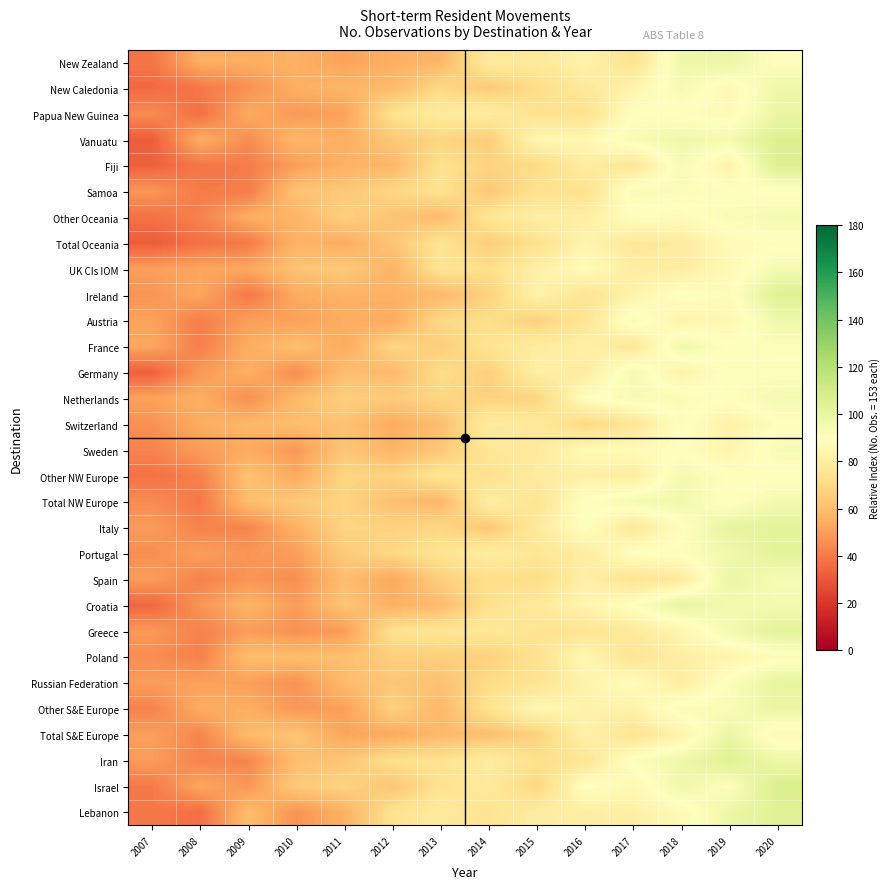

Reading left to right, list all the values displayed in this chart.

New Zealand: 2007=38.6	2008=54.7	2009=54.4	2010=55.9	2011=51.0	2012=55.2	2013=57.4	2014=78.3	2015=77.0	2016=83.5	2017=73.5	2018=97.3	2019=98.7	2020=90.1
New Caledonia: 2007=35.0	2008=39.4	2009=46.1	2010=55.0	2011=57.4	2012=58.7	2013=69.7	2014=64.1	2015=71.5	2016=77.4	2017=83.5	2018=94.6	2019=86.7	2020=97.5
Papua New Guinea: 2007=44.5	2008=37.3	2009=53.6	2010=48.7	2011=50.8	2012=74.0	2013=78.7	2014=79.7	2015=73.4	2016=73.3	2017=90.2	2018=89.3	2019=86.9	2020=99.3
Vanuatu: 2007=32.0	2008=54.5	2009=45.2	2010=57.9	2011=54.9	2012=63.5	2013=68.3	2014=65.0	2015=85.7	2016=85.9	2017=93.6	2018=96.9	2019=95.0	2020=106.1
Fiji: 2007=32.7	2008=39.1	2009=40.3	2010=50.3	2011=55.8	2012=57.6	2013=73.3	2014=67.8	2015=70.5	2016=80.1	2017=76.0	2018=93.9	2019=83.1	2020=106.1
Samoa: 2007=47.9	2008=40.1	2009=40.4	2010=61.8	2011=63.8	2012=68.6	2013=73.8	2014=63.4	2015=73.8	2016=73.0	2017=93.0	2018=92.3	2019=90.5	2020=89.2
Other Oceania: 2007=37.5	2008=42.0	2009=54.7	2010=57.0	2011=66.4	2012=62.1	2013=59.0	2014=75.5	2015=80.8	2016=80.9	2017=89.5	2018=88.0	2019=92.8	2020=95.1
Total Oceania: 2007=31.4	2008=37.3	2009=39.9	2010=56.6	2011=54.2	2012=62.4	2013=74.9	2014=65.5	2015=73.1	2016=84.4	2017=77.8	2018=78.9	2019=87.5	2020=89.0
UK CIs IOM: 2007=50.3	2008=52.0	2009=52.6	2010=61.8	2011=64.7	2012=56.1	2013=75.0	2014=71.9	2015=81.7	2016=87.8	2017=80.1	2018=80.0	2019=86.7	2020=95.1
Ireland: 2007=47.4	2008=52.5	2009=39.2	2010=53.7	2011=56.0	2012=56.2	2013=58.3	2014=67.0	2015=83.6	2016=75.1	2017=83.3	2018=91.3	2019=88.5	2020=105.1
Austria: 2007=51.4	2008=40.8	2009=50.2	2010=50.4	2011=54.3	2012=53.4	2013=69.7	2014=71.7	2015=66.6	2016=75.6	2017=93.0	2018=83.3	2019=85.6	2020=97.1
France: 2007=52.4	2008=41.0	2009=54.4	2010=60.6	2011=53.9	2012=68.6	2013=65.3	2014=75.2	2015=79.5	2016=81.8	2017=76.7	2018=96.8	2019=90.2	2020=91.7
Germany: 2007=32.7	2008=48.7	2009=54.8	2010=45.2	2011=60.0	2012=58.3	2013=71.5	2014=65.9	2015=81.2	2016=79.1	2017=95.1	2018=82.5	2019=91.2	2020=90.7
Netherlands: 2007=51.1	2008=54.4	2009=45.7	2010=58.5	2011=66.2	2012=65.0	2013=68.7	2014=67.0	2015=68.2	2016=89.5	2017=93.9	2018=92.5	2019=90.7	2020=95.2
Switzerland: 2007=46.1	2008=53.9	2009=57.9	2010=59.9	2011=61.3	2012=54.0	2013=59.9	2014=79.4	2015=77.6	2016=69.5	2017=75.6	2018=91.5	2019=82.1	2020=89.6
Sweden: 2007=42.4	2008=49.7	2009=53.1	2010=48.5	2011=62.8	2012=57.2	2013=63.3	2014=76.3	2015=78.5	2016=86.9	2017=87.2	2018=89.6	2019=84.0	2020=93.9
Other NW Europe: 2007=37.6	2008=41.5	2009=61.4	2010=53.4	2011=68.4	2012=67.2	2013=75.1	2014=73.2	2015=79.2	2016=81.8	2017=79.8	2018=95.4	2019=90.4	2020=89.3
Total NW Europe: 2007=45.0	2008=39.5	2009=59.8	2010=64.3	2011=67.8	2012=60.7	2013=57.6	2014=81.0	2015=74.8	2016=90.4	2017=94.6	2018=96.6	2019=89.2	2020=95.4
Italy: 2007=49.0	2008=42.2	2009=43.4	2010=55.7	2011=67.9	2012=67.2	2013=68.8	2014=63.2	2015=78.3	2016=90.4	2017=77.0	2018=89.1	2019=100.9	2020=102.3
Portugal: 2007=45.5	2008=49.9	2009=47.0	2010=49.9	2011=64.8	2012=69.1	2013=74.5	2014=79.7	2015=75.7	2016=79.7	2017=90.1	2018=91.3	2019=96.6	2020=102.8
Spain: 2007=49.5	2008=42.3	2009=47.3	2010=45.8	2011=60.0	2012=53.0	2013=66.2	2014=72.0	2015=71.0	2016=81.5	2017=74.2	2018=78.6	2019=99.1	2020=93.7
Croatia: 2007=34.5	2008=47.2	2009=56.8	2010=49.4	2011=62.4	2012=55.3	2013=59.0	2014=73.5	2015=78.0	2016=84.4	2017=90.7	2018=100.3	2019=94.9	2020=95.2
Greece: 2007=48.4	2008=41.7	2009=49.6	2010=46.3	2011=49.5	2012=73.6	2013=75.2	2014=76.6	2015=74.9	2016=74.2	2017=78.2	2018=84.5	2019=95.1	2020=103.0
Poland: 2007=45.3	2008=41.6	2009=60.1	2010=59.8	2011=60.3	2012=65.8	2013=66.1	2014=66.8	2015=73.3	2016=86.1	2017=74.8	2018=81.2	2019=84.1	2020=88.2
Russian Federation: 2007=49.6	2008=50.8	2009=50.2	2010=46.6	2011=59.2	2012=63.2	2013=61.2	2014=71.0	2015=74.6	2016=83.5	2017=88.2	2018=80.1	2019=91.4	2020=101.0
Other S&E Europe: 2007=42.2	2008=54.0	2009=54.1	2010=48.0	2011=50.4	2012=66.7	2013=58.1	2014=74.2	2015=86.0	2016=82.6	2017=83.0	2018=92.7	2019=93.1	2020=99.3
Total S&E Europe: 2007=50.2	2008=43.0	2009=59.1	2010=62.2	2011=51.8	2012=53.4	2013=58.3	2014=60.8	2015=66.6	2016=82.9	2017=74.5	2018=83.9	2019=98.9	2020=86.2
Iran: 2007=49.3	2008=42.3	2009=43.2	2010=59.9	2011=62.8	2012=72.5	2013=73.8	2014=79.6	2015=72.9	2016=75.0	2017=91.6	2018=97.2	2019=105.4	2020=97.5
Israel: 2007=39.7	2008=52.6	2009=47.7	2010=64.6	2011=67.4	2012=62.6	2013=73.8	2014=78.2	2015=68.8	2016=90.1	2017=86.0	2018=97.1	2019=90.8	2020=107.3
Lebanon: 2007=40.1	2008=36.4	2009=59.7	2010=46.8	2011=56.0	2012=73.7	2013=78.0	2014=74.4	2015=80.0	2016=80.4	2017=81.5	2018=86.6	2019=98.2	2020=104.3